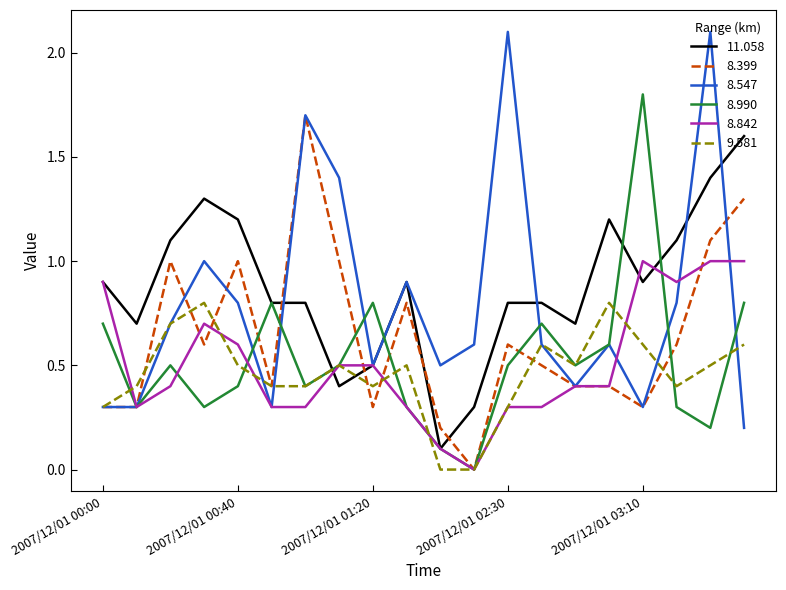

List the series in order of their peak value, lowest first.

9.581, 8.842, 11.058, 8.399, 8.990, 8.547